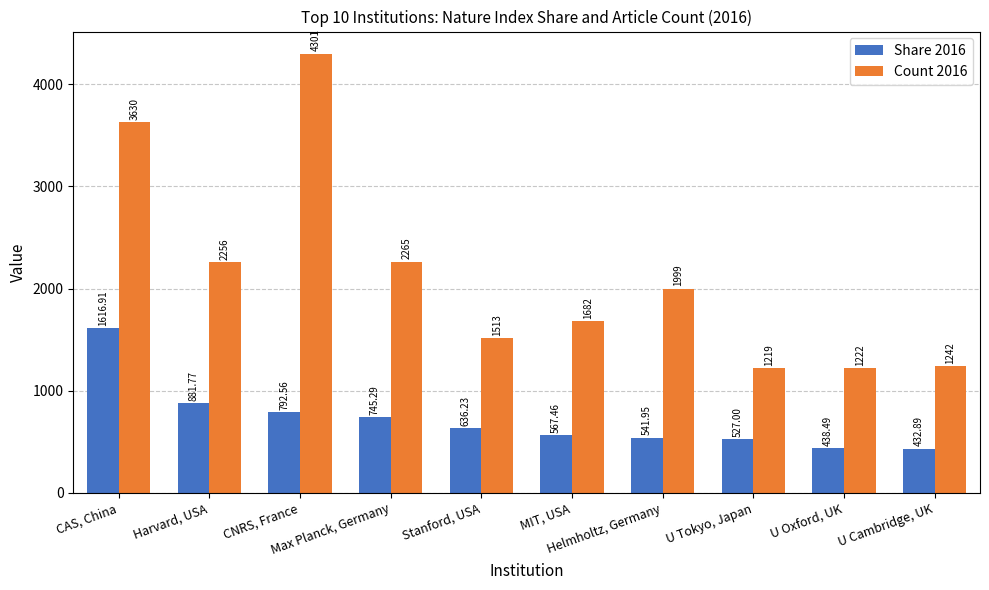

What is the difference between the highest and lowest values at U Oxford, UK?

783.5